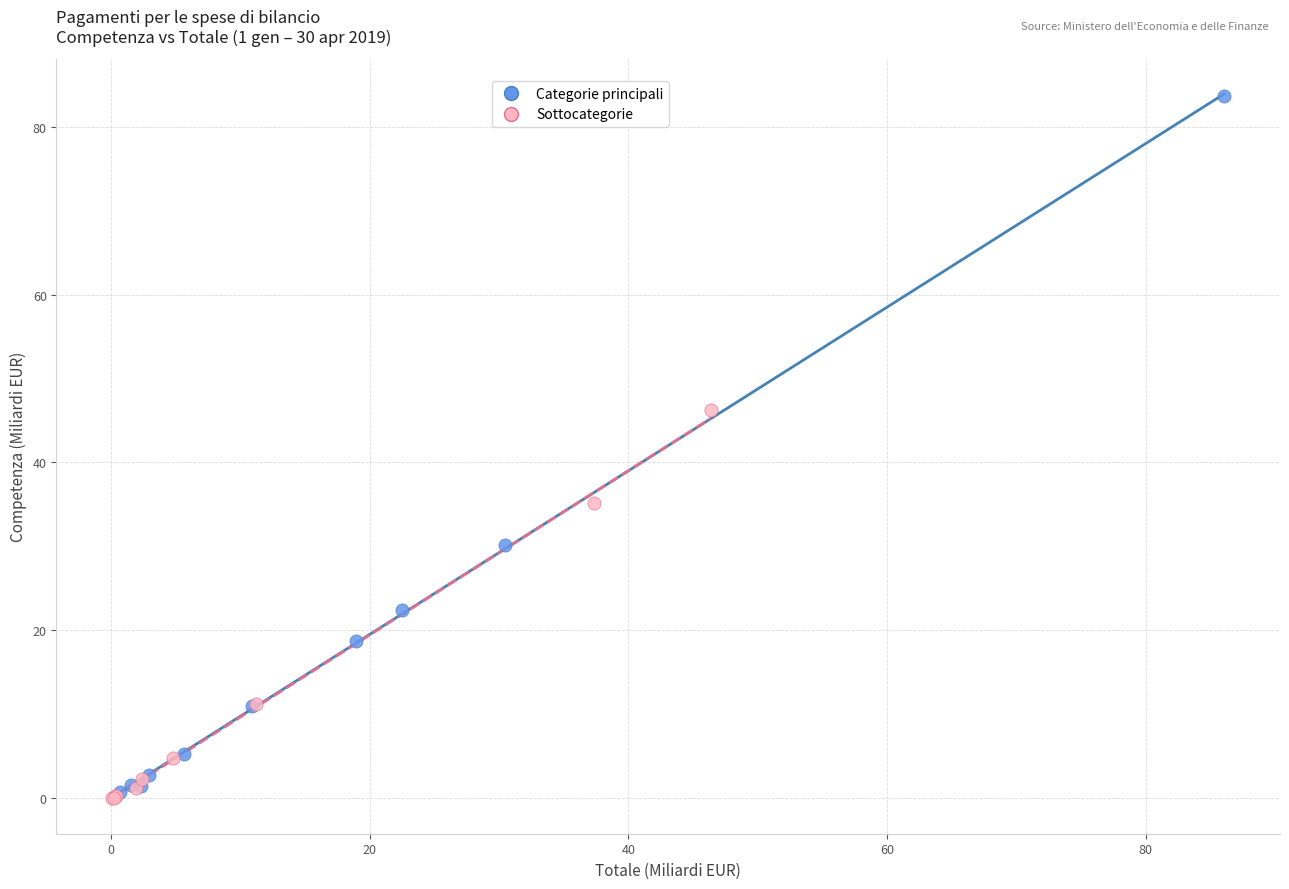

What are all the series names shown in the legend?

Categorie principali, Sottocategorie